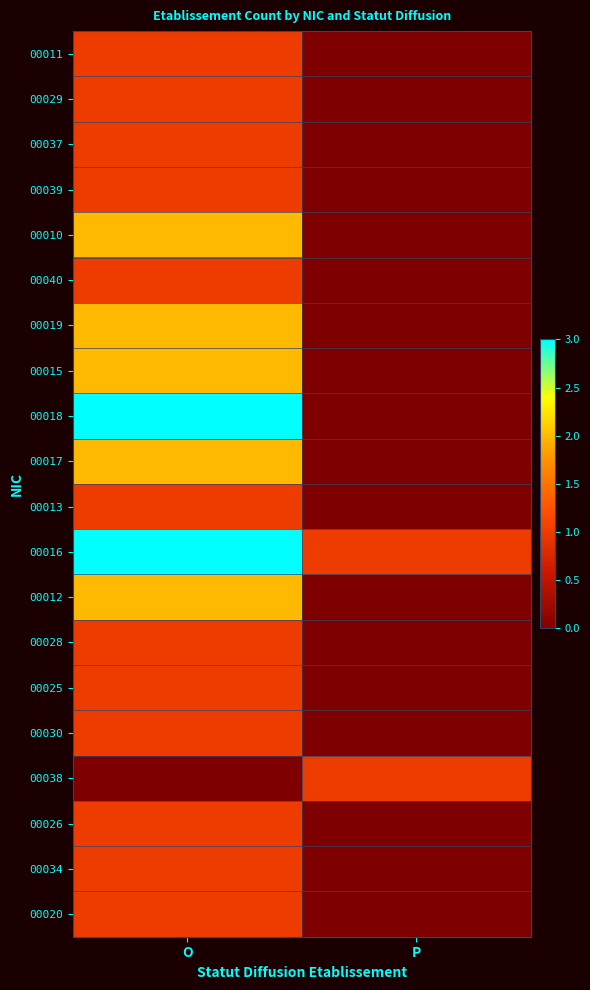

Which label corresponds to the largest value in the chart?

O